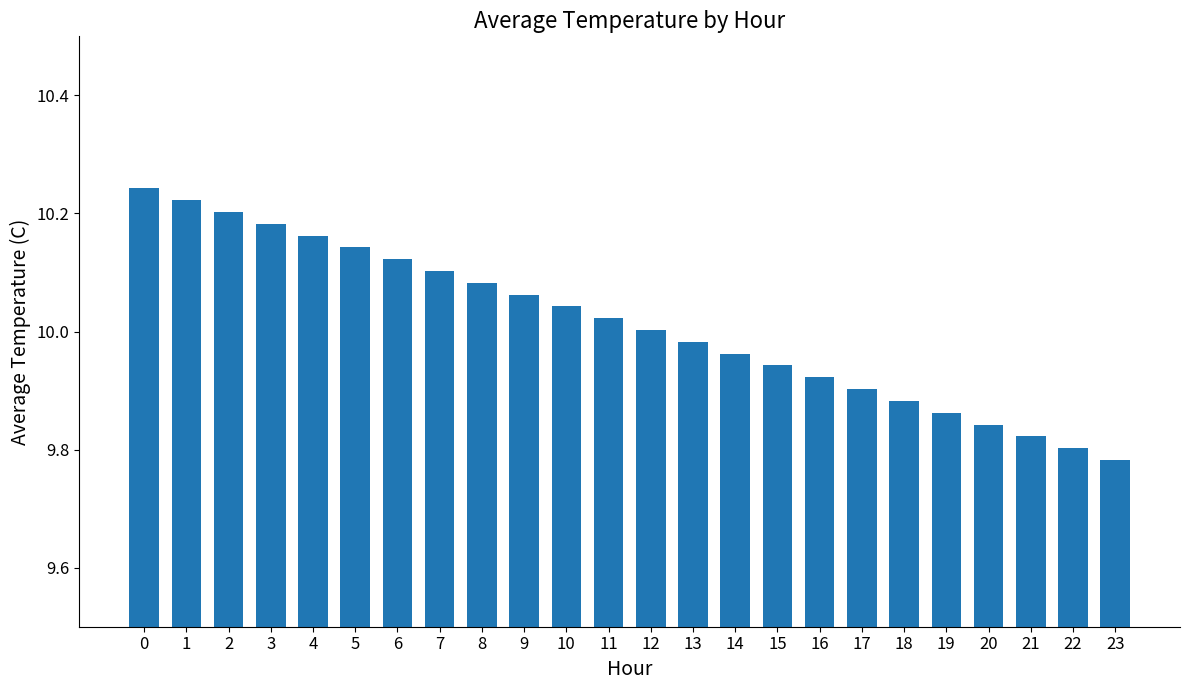

List the labels in order of value, largest first.

0, 1, 2, 3, 4, 5, 6, 7, 8, 9, 10, 11, 12, 13, 14, 15, 16, 17, 18, 19, 20, 21, 22, 23